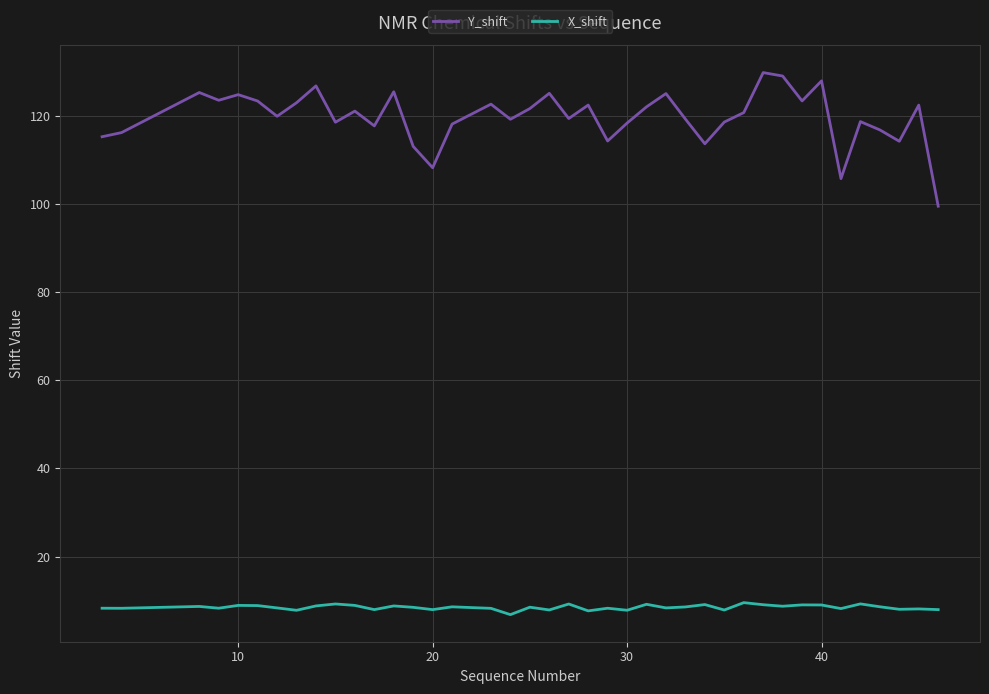

What are all the series names shown in the legend?

Y_shift, X_shift